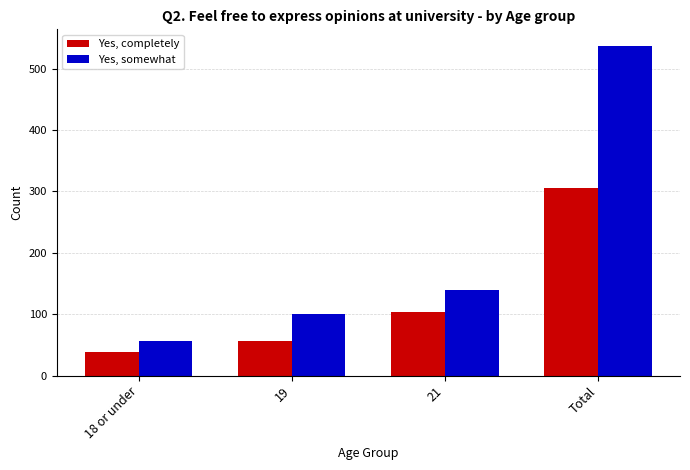

Reading left to right, transcribe all the data shown in this chart.

Yes, completely: 38	56	103	306
Yes, somewhat: 57	100	140	537